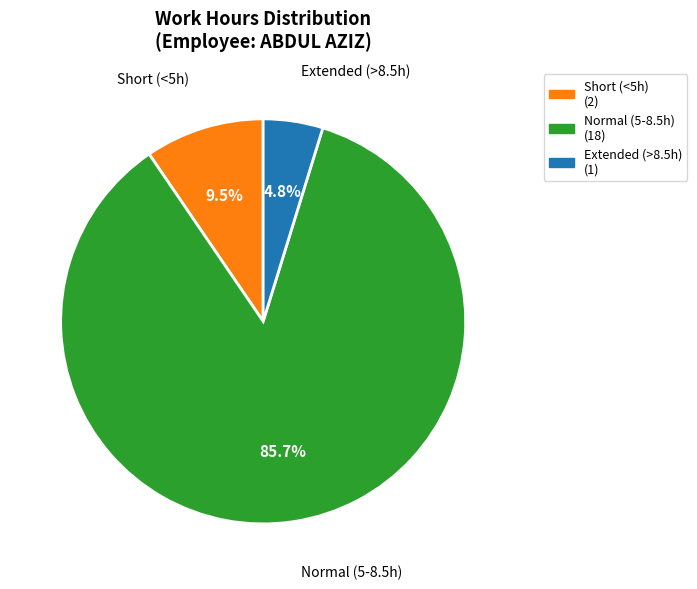

Is there a majority slice in this chart?

Yes